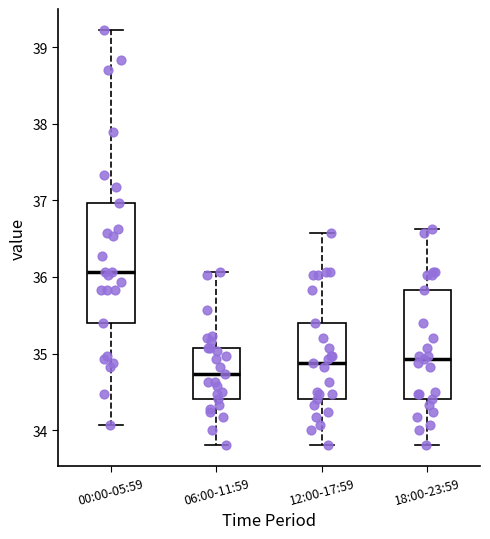

Reading left to right, read every box against the y-axis: the position of its median line, the range the box covers, and the ends of its whiskers. The values are not printed on the chart, so give them approximately, as read against the axis.

00:00-05:59: median 36.1, box 35.4 to 37.0, whiskers 34.1 to 39.2
06:00-11:59: median 34.7, box 34.4 to 35.1, whiskers 33.8 to 36.1
12:00-17:59: median 34.9, box 34.4 to 35.4, whiskers 33.8 to 36.6
18:00-23:59: median 34.9, box 34.4 to 35.8, whiskers 33.8 to 36.6